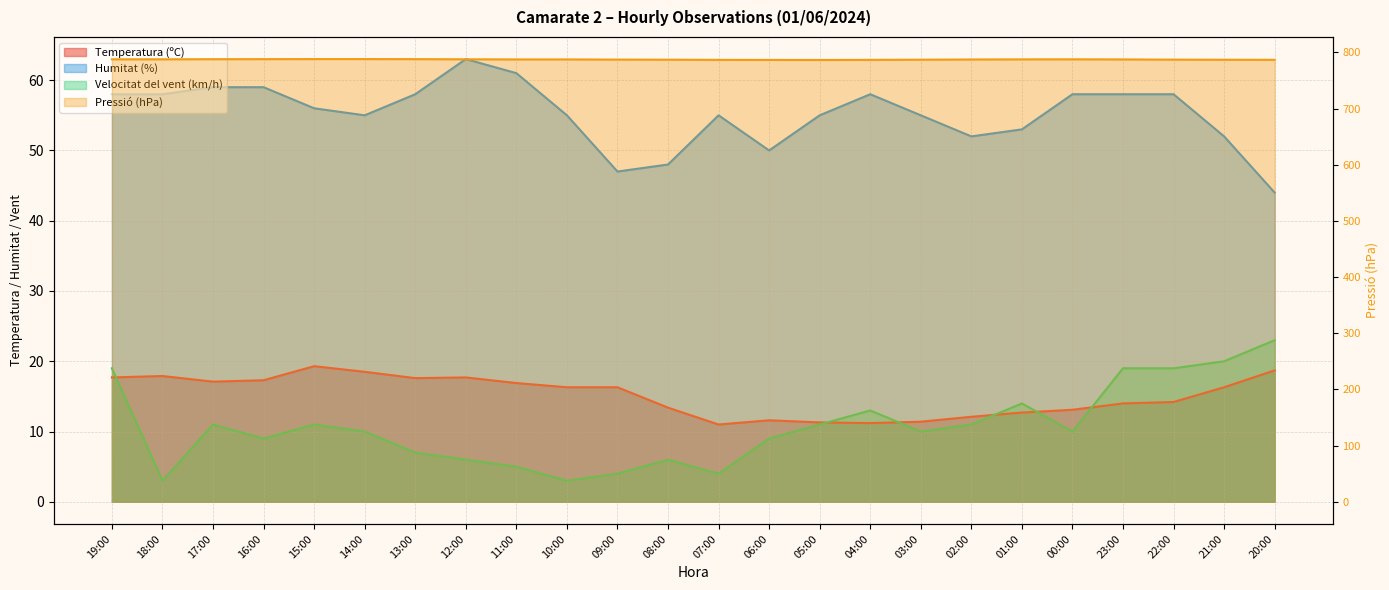

What is the highest value of the Pressió (hPa) series?

788.2